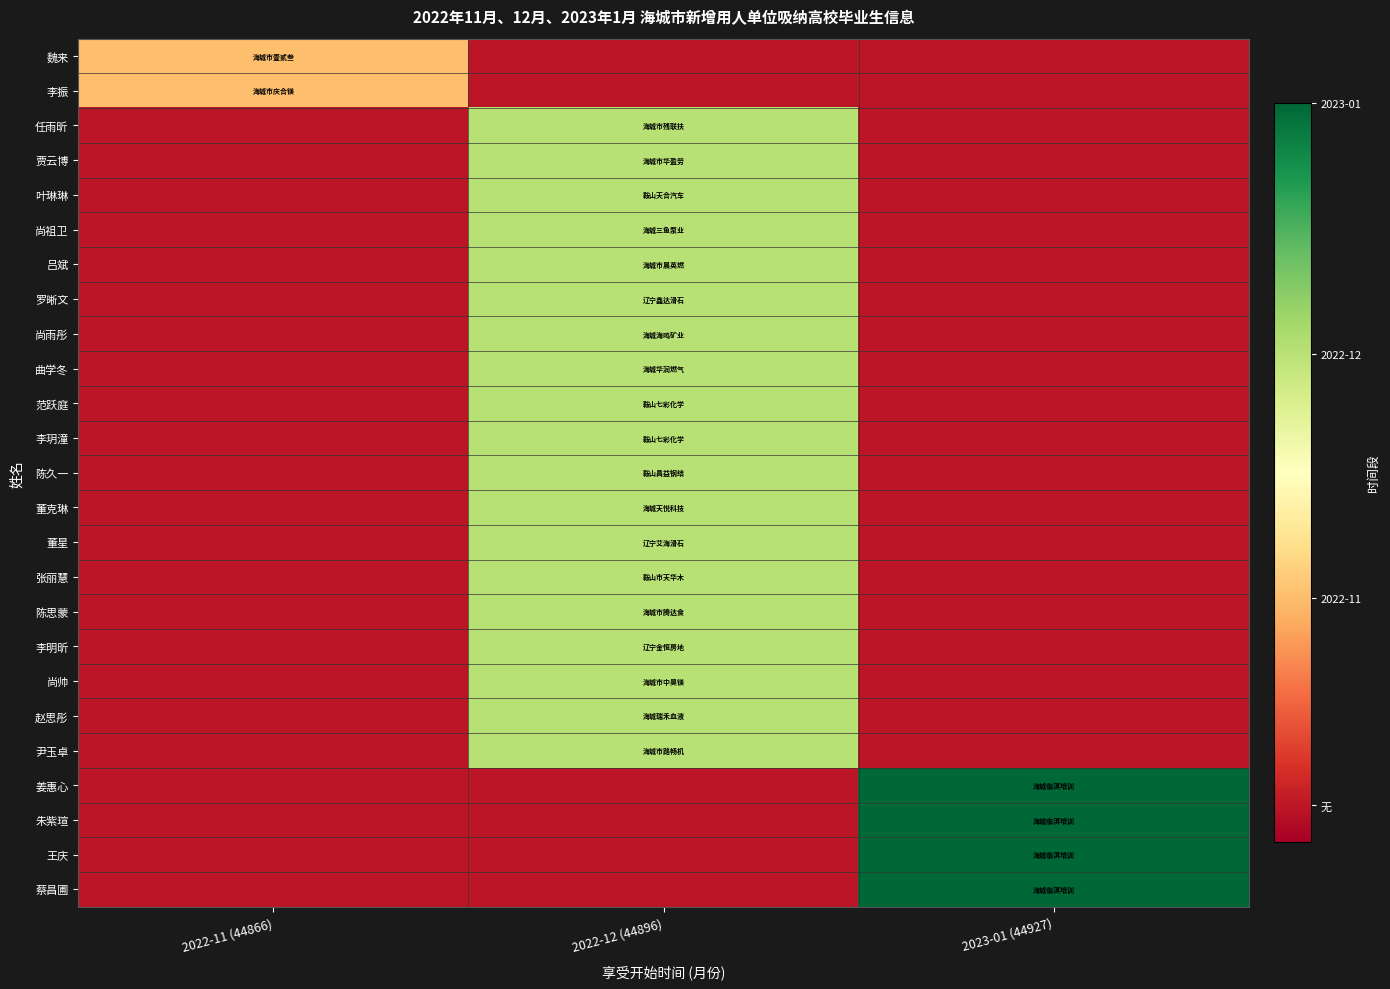

Reading left to right, transcribe all the data shown in this chart.

魏来: 2022-11 (44866)=0.3	2022-12 (44896)=0.1	2023-01 (44927)=0.1
李振: 2022-11 (44866)=0.3	2022-12 (44896)=0.1	2023-01 (44927)=0.1
任雨昕: 2022-11 (44866)=0.1	2022-12 (44896)=0.7	2023-01 (44927)=0.1
贾云博: 2022-11 (44866)=0.1	2022-12 (44896)=0.7	2023-01 (44927)=0.1
叶琳琳: 2022-11 (44866)=0.1	2022-12 (44896)=0.7	2023-01 (44927)=0.1
尚祖卫: 2022-11 (44866)=0.1	2022-12 (44896)=0.7	2023-01 (44927)=0.1
吕斌: 2022-11 (44866)=0.1	2022-12 (44896)=0.7	2023-01 (44927)=0.1
罗晰文: 2022-11 (44866)=0.1	2022-12 (44896)=0.7	2023-01 (44927)=0.1
尚雨彤: 2022-11 (44866)=0.1	2022-12 (44896)=0.7	2023-01 (44927)=0.1
曲学冬: 2022-11 (44866)=0.1	2022-12 (44896)=0.7	2023-01 (44927)=0.1
范跃庭: 2022-11 (44866)=0.1	2022-12 (44896)=0.7	2023-01 (44927)=0.1
李玥潼: 2022-11 (44866)=0.1	2022-12 (44896)=0.7	2023-01 (44927)=0.1
陈久一: 2022-11 (44866)=0.1	2022-12 (44896)=0.7	2023-01 (44927)=0.1
董克琳: 2022-11 (44866)=0.1	2022-12 (44896)=0.7	2023-01 (44927)=0.1
董星: 2022-11 (44866)=0.1	2022-12 (44896)=0.7	2023-01 (44927)=0.1
张丽慧: 2022-11 (44866)=0.1	2022-12 (44896)=0.7	2023-01 (44927)=0.1
陈思蒙: 2022-11 (44866)=0.1	2022-12 (44896)=0.7	2023-01 (44927)=0.1
李明昕: 2022-11 (44866)=0.1	2022-12 (44896)=0.7	2023-01 (44927)=0.1
尚帅: 2022-11 (44866)=0.1	2022-12 (44896)=0.7	2023-01 (44927)=0.1
赵思彤: 2022-11 (44866)=0.1	2022-12 (44896)=0.7	2023-01 (44927)=0.1
尹玉卓: 2022-11 (44866)=0.1	2022-12 (44896)=0.7	2023-01 (44927)=0.1
姜惠心: 2022-11 (44866)=0.1	2022-12 (44896)=0.1	2023-01 (44927)=1.0
朱紫瑄: 2022-11 (44866)=0.1	2022-12 (44896)=0.1	2023-01 (44927)=1.0
王庆: 2022-11 (44866)=0.1	2022-12 (44896)=0.1	2023-01 (44927)=1.0
蔡昌圃: 2022-11 (44866)=0.1	2022-12 (44896)=0.1	2023-01 (44927)=1.0